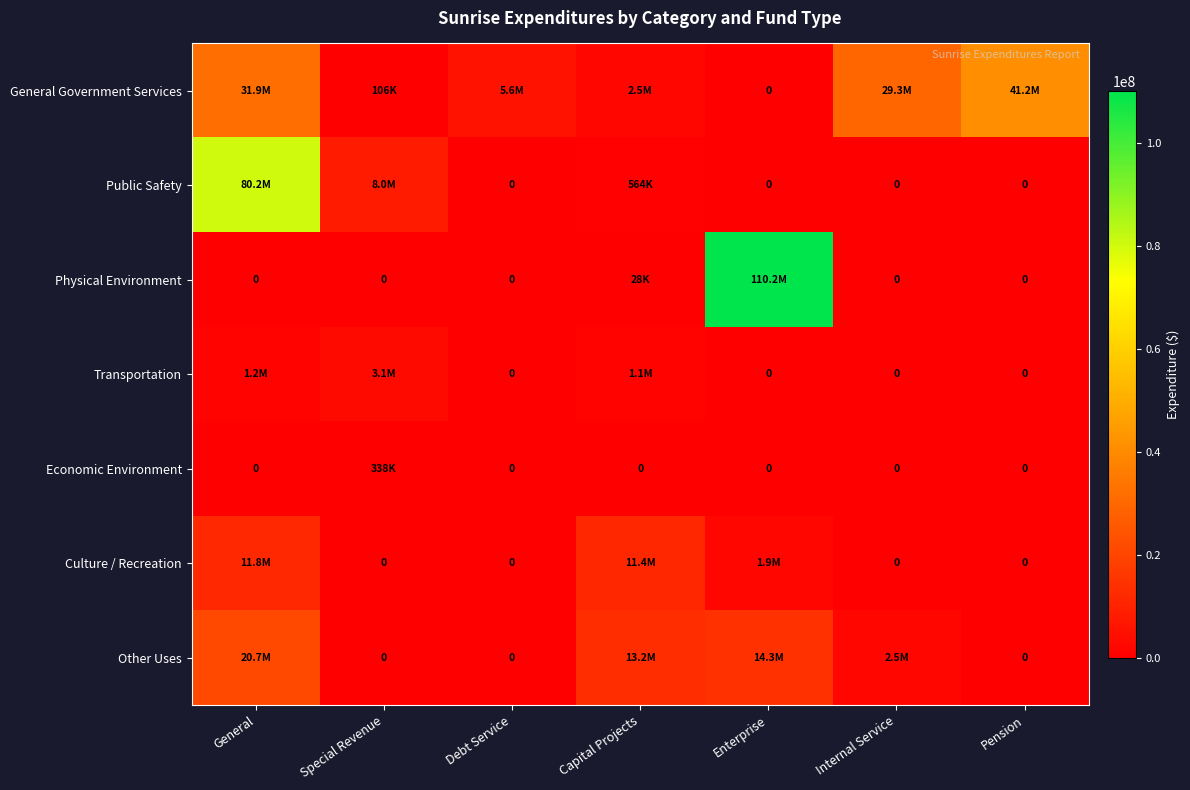

The value of Public Safety at Pension is 52370440. True or false?

False